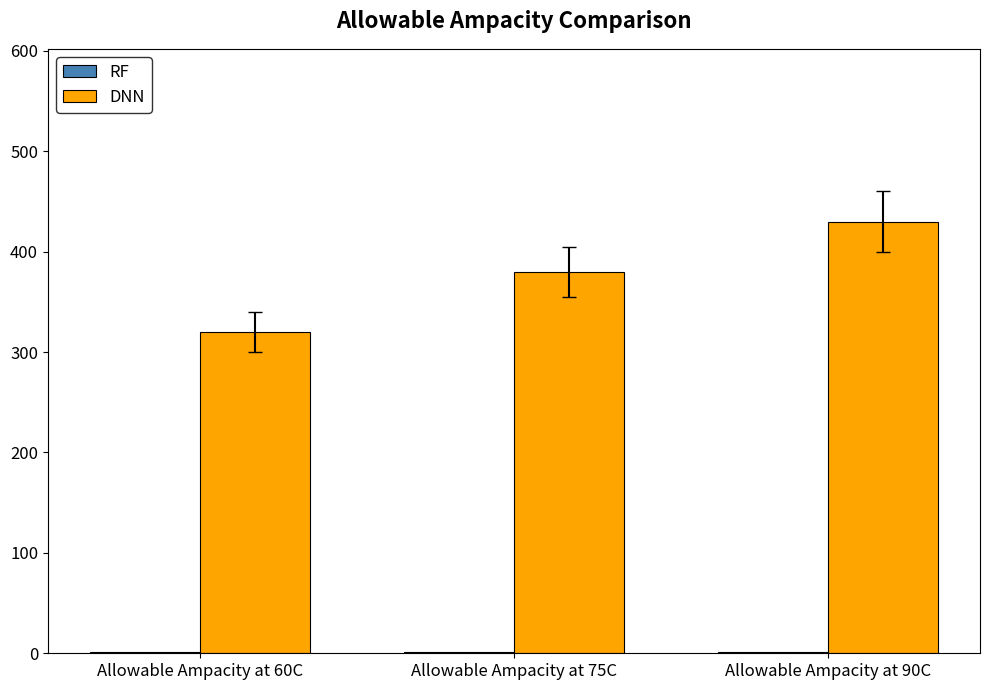

Which series has the largest total across all categories?

DNN